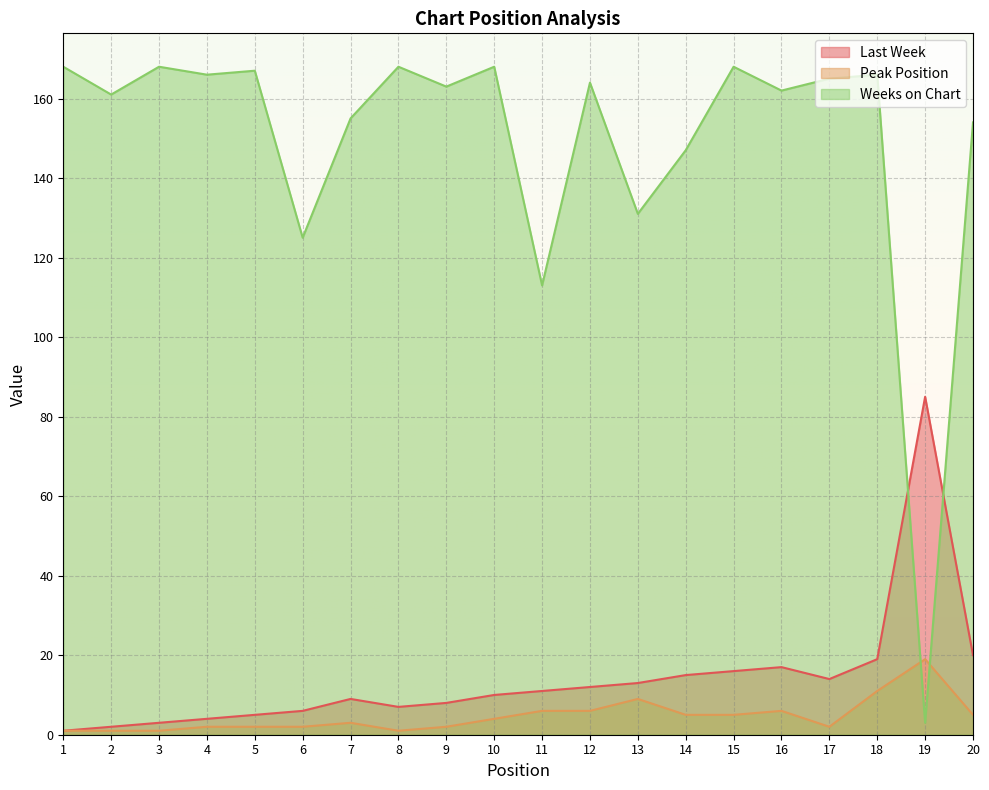

True or false: Peak Position and Weeks on Chart cross at least once.

True